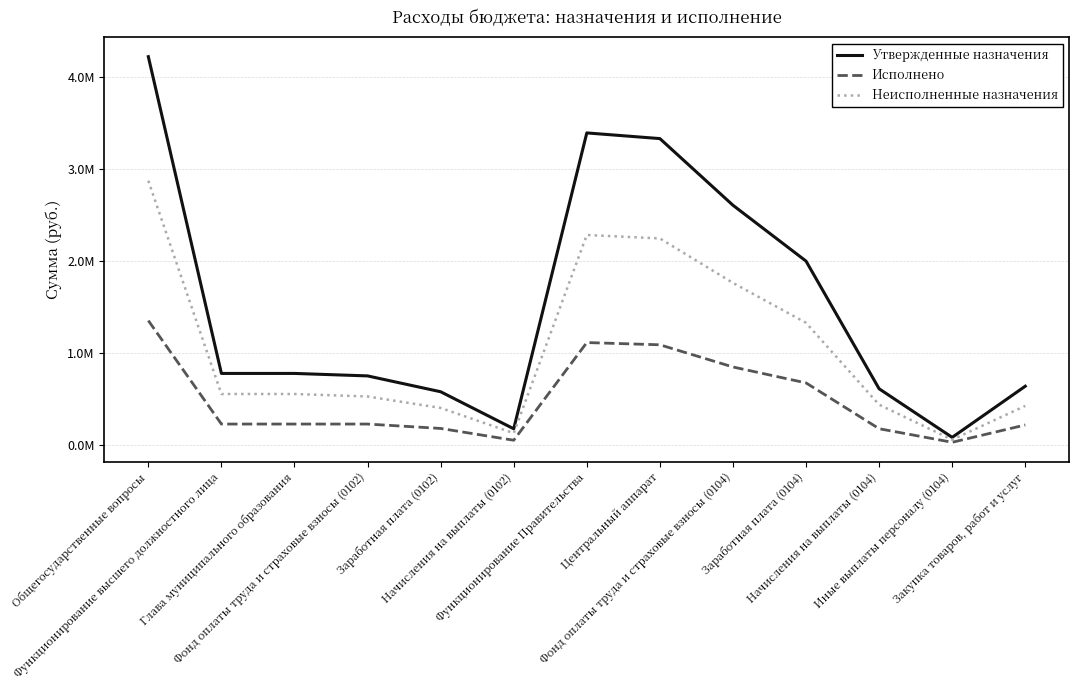

In Исполнено, how many points are lower than both neighbors (excluding endpoints)?

2